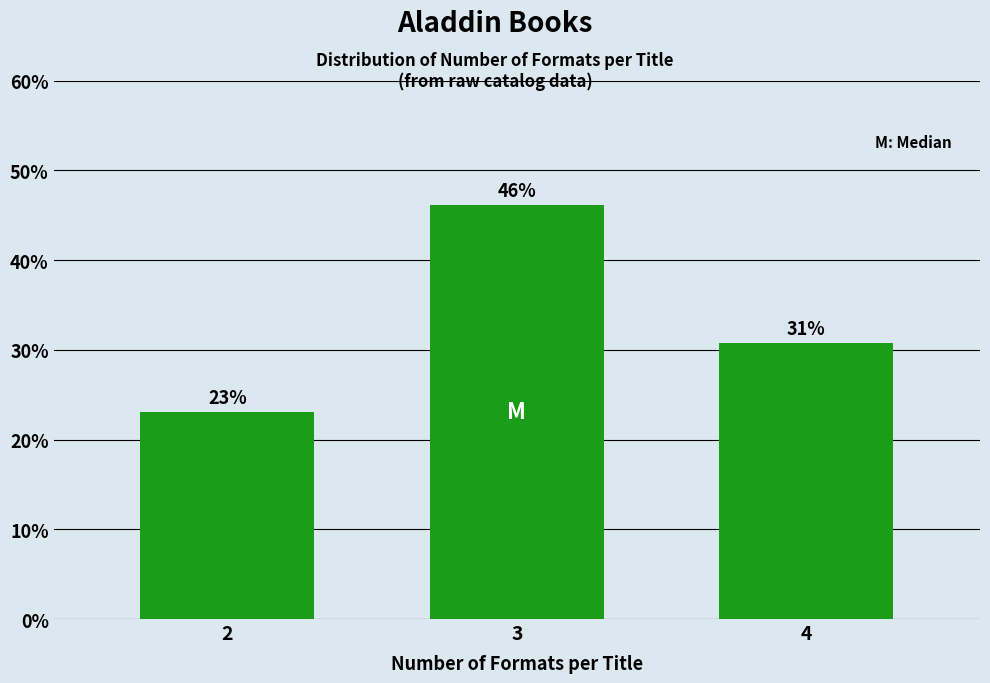

At which label is the value closest to 34?

4